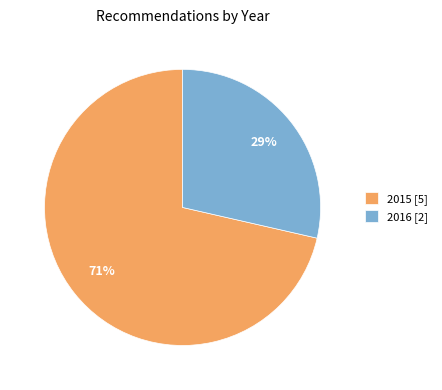

To the nearest percent, what percentage of the pie is 2015 [5]?

71%